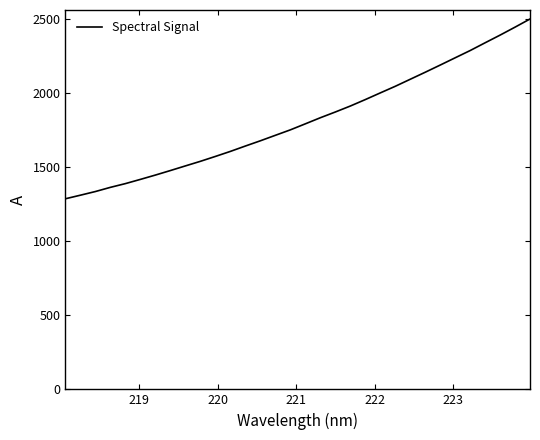

What is the difference between the maximum and minimum values?

1214.5